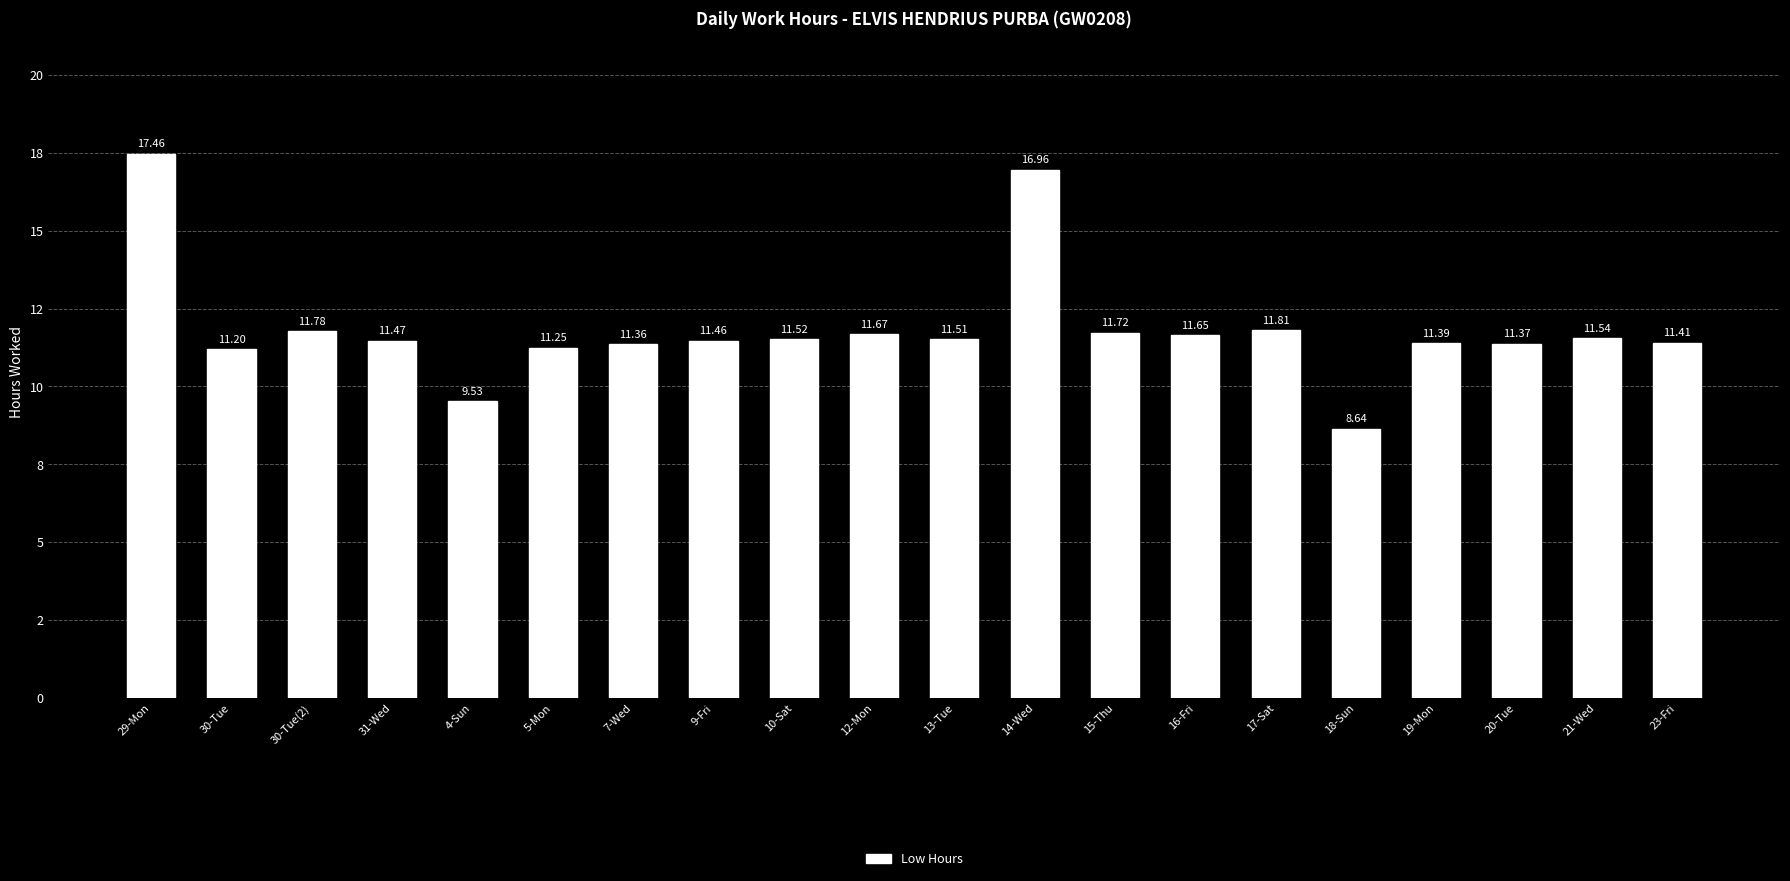

At which category does the chart reach its minimum across all series?

18-Sun